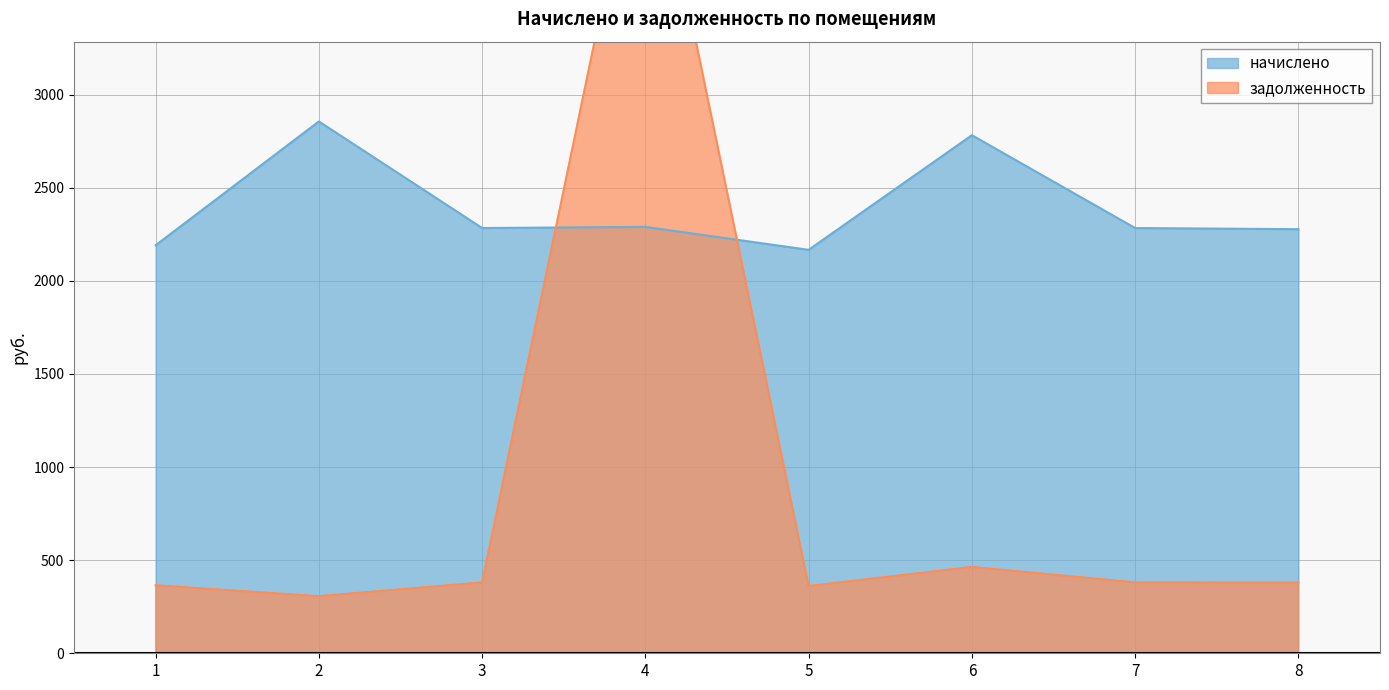

Which category has the lowest value in the начислено series?

5